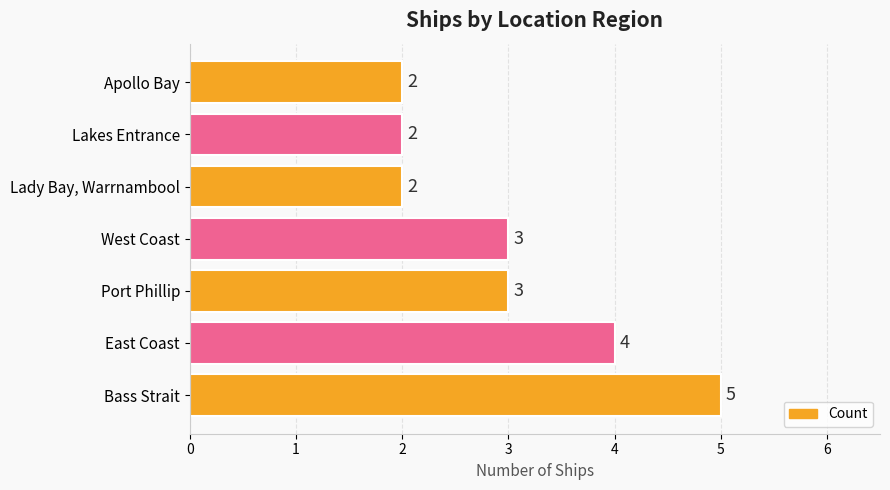

What is the smallest value displayed?

2